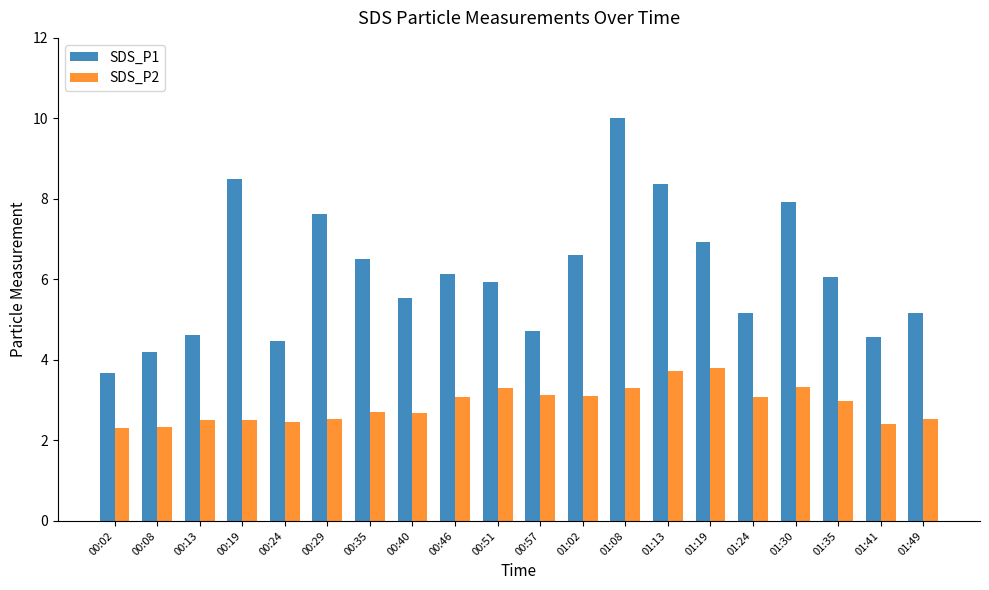

The SDS_P2 series shows 2.5 at 00:29. True or false?

True